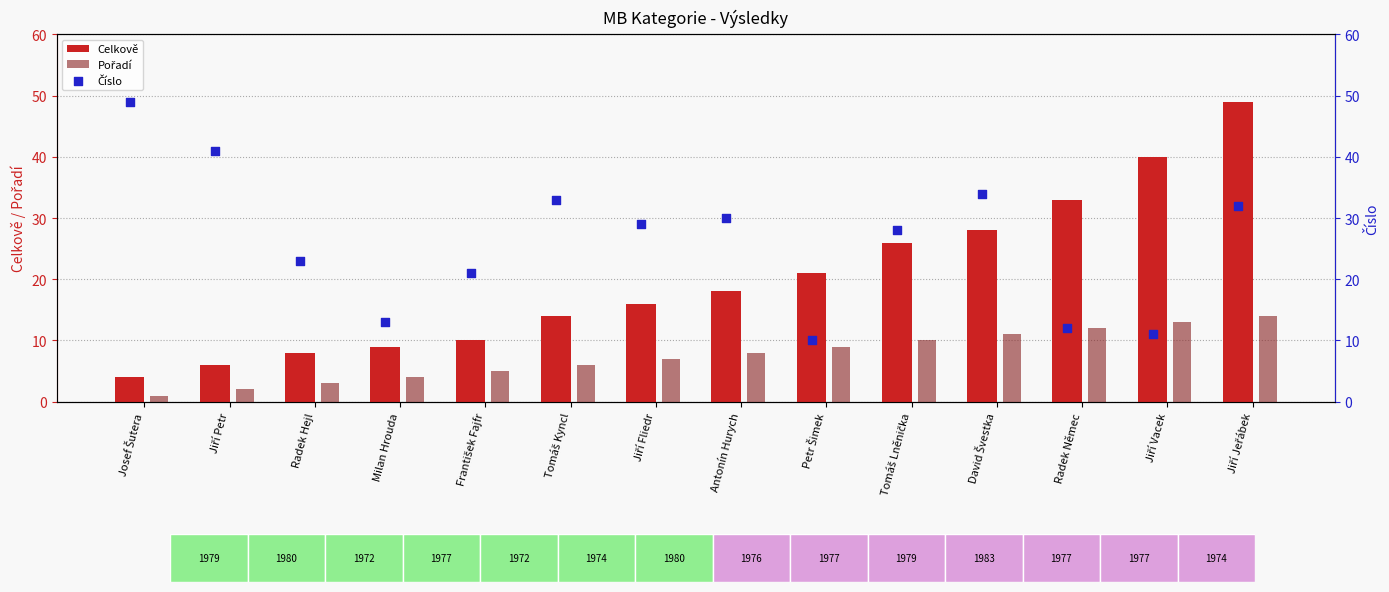

Which series has the largest total across all categories?

Číslo